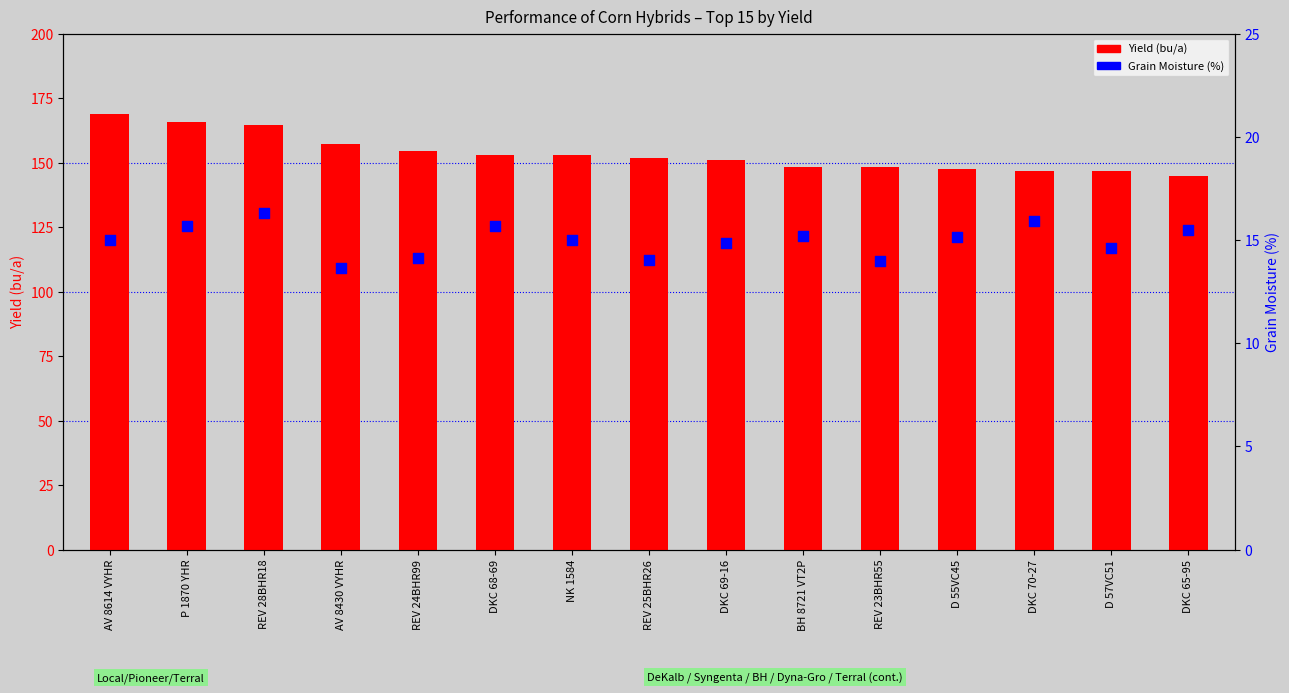

Which series has the largest Y range (max minus min)?

Yield (bu/a)